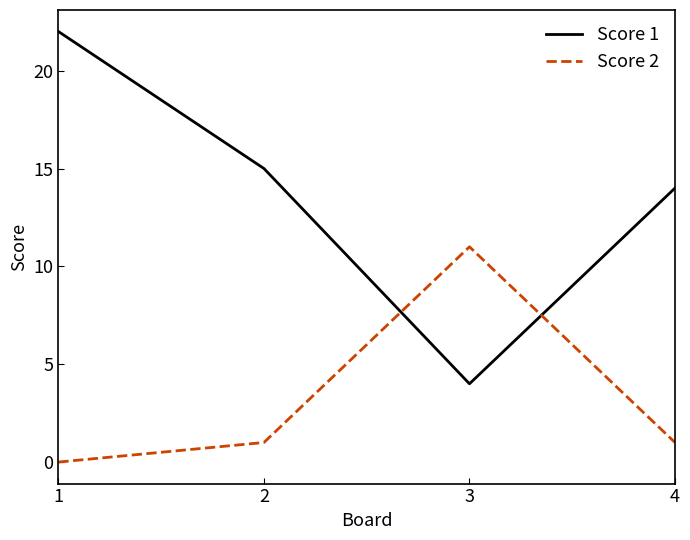

What are all the series names shown in the legend?

Score 1, Score 2